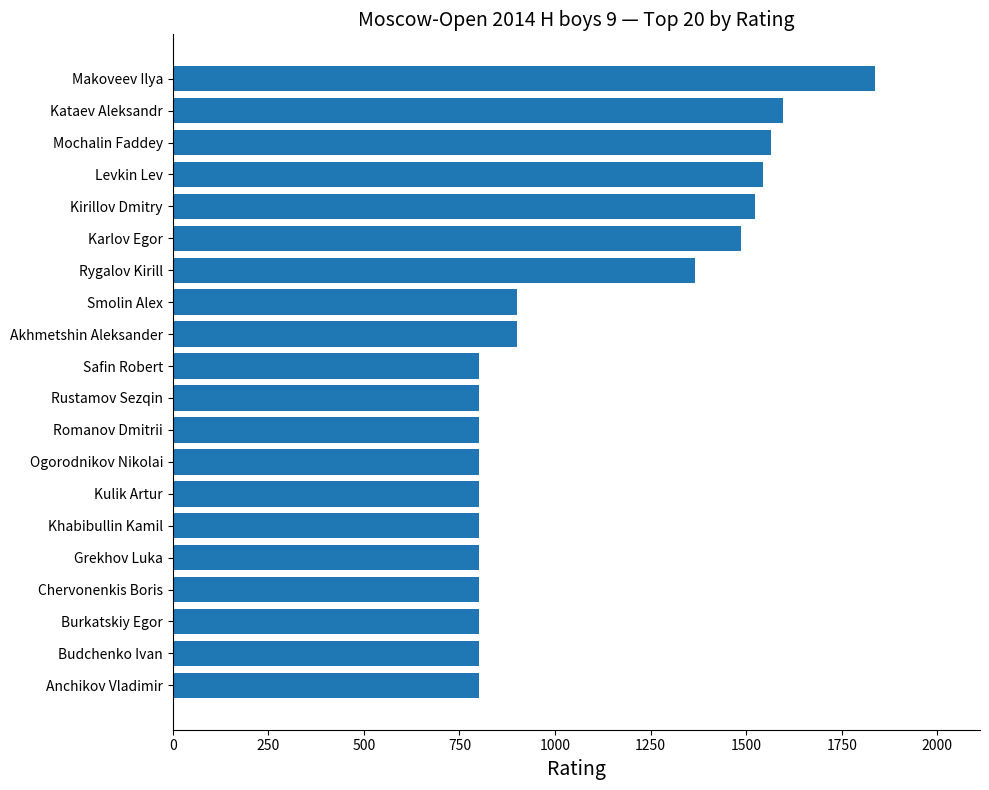

What is the approximate value at Anchikov Vladimir?

800